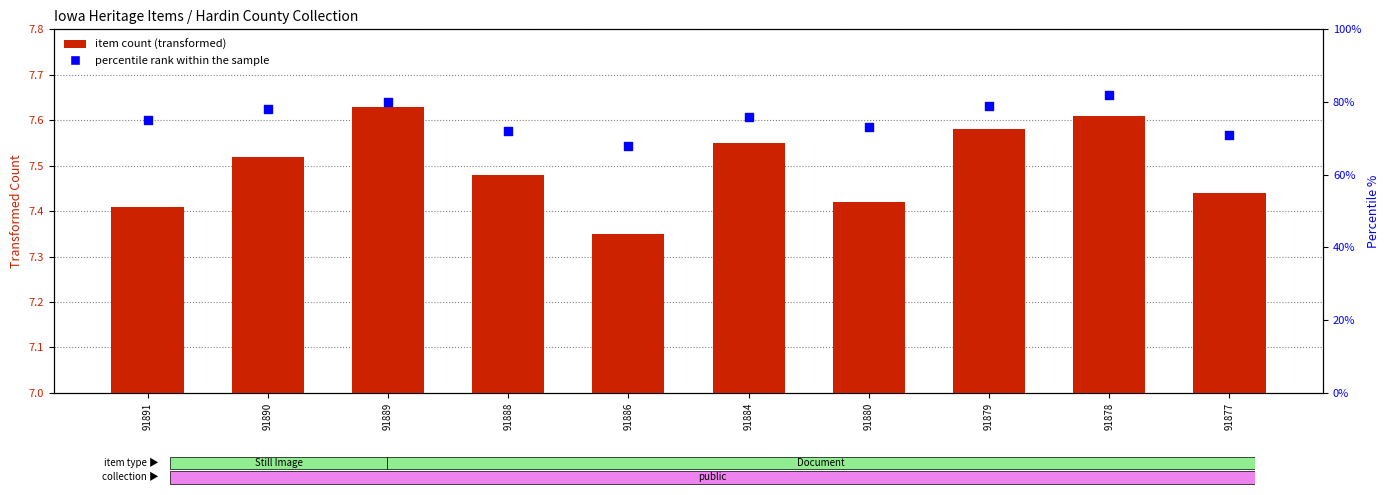

What are all the series names shown in the legend?

item count (transformed), percentile rank within the sample